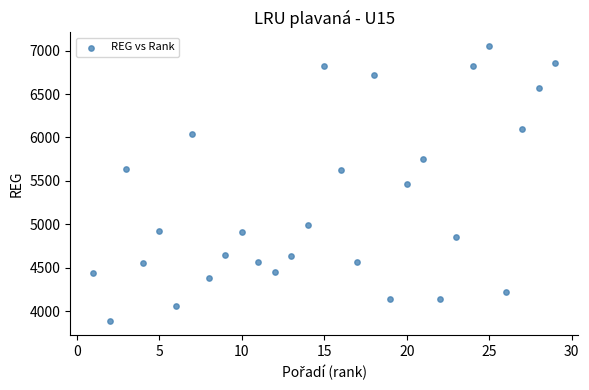

What is the range of X values (max minus min)?

28